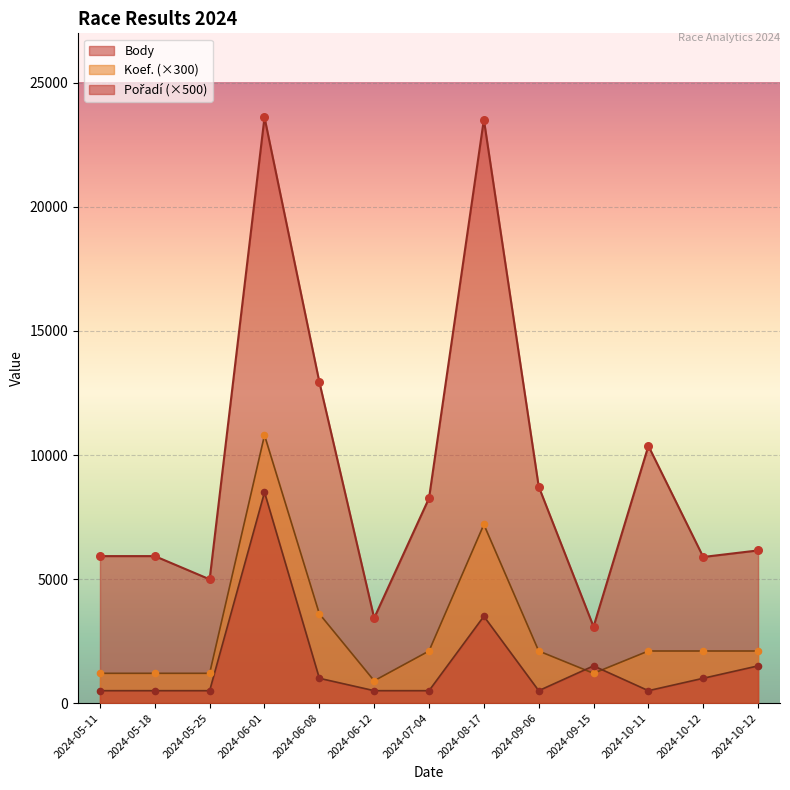

Which series contains the highest Y value?

Body